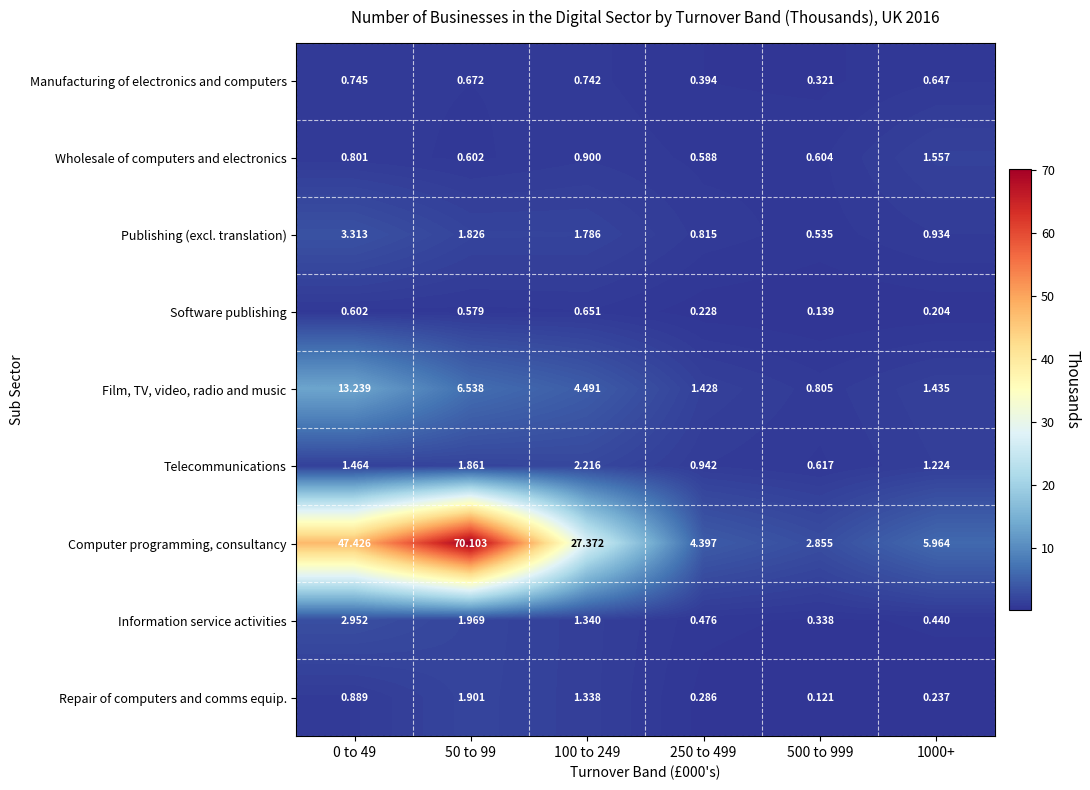

Rank the series at 50 to 99 from highest to lowest value.

Computer programming, consultancy, Film, TV, video, radio and music, Information service activities, Repair of computers and comms equip., Telecommunications, Publishing (excl. translation), Manufacturing of electronics and computers, Wholesale of computers and electronics, Software publishing